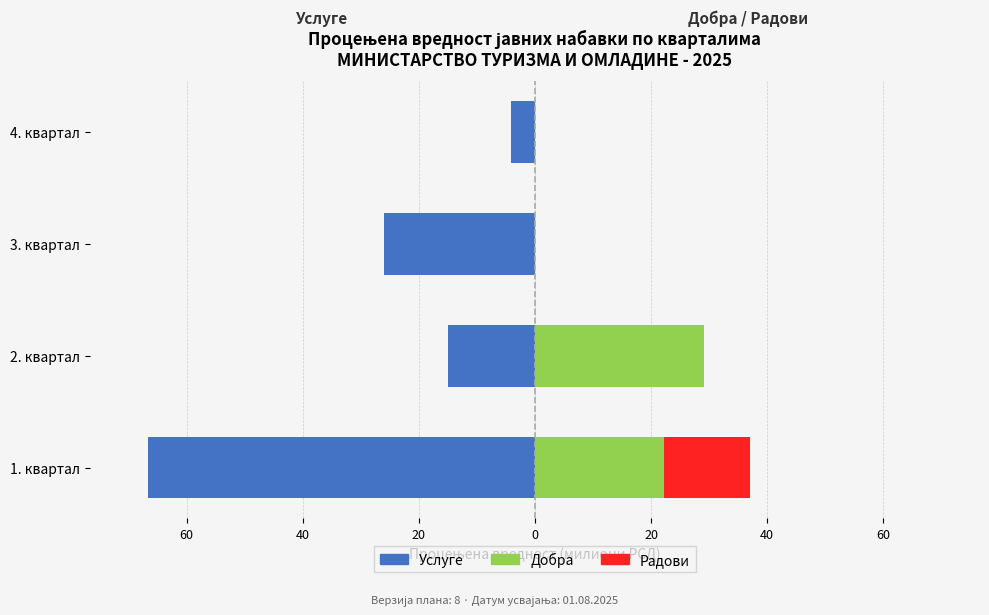

Is the value of Добра at 4. квартал greater than the value of Радови at 1. квартал?

No